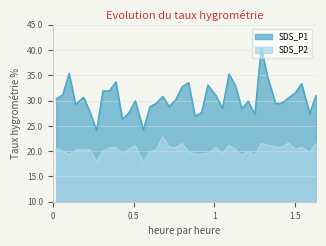

How many interior local valleys does the SDS_P1 series have?

11